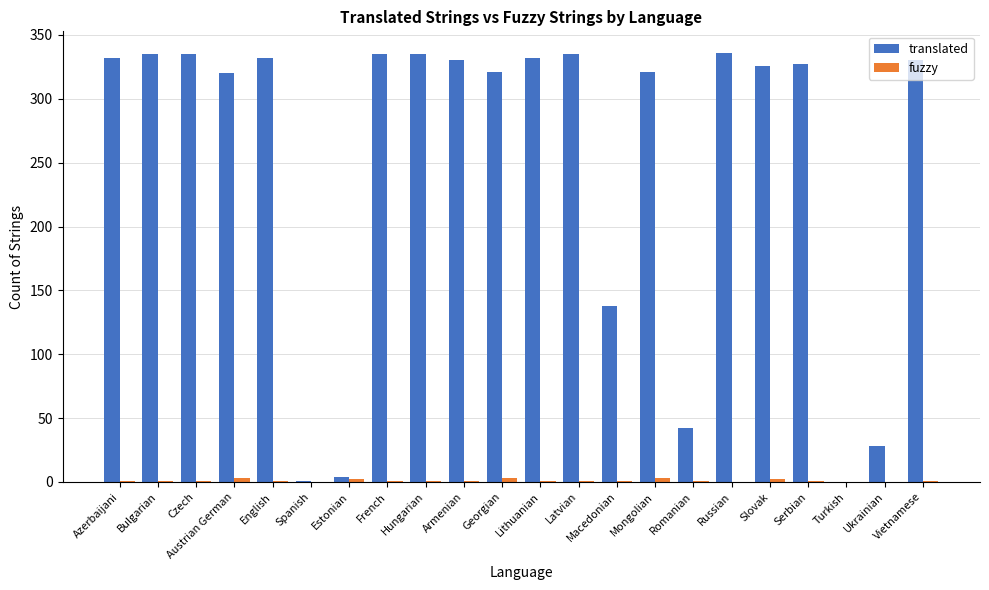

What is the sum of all translated values?

5495